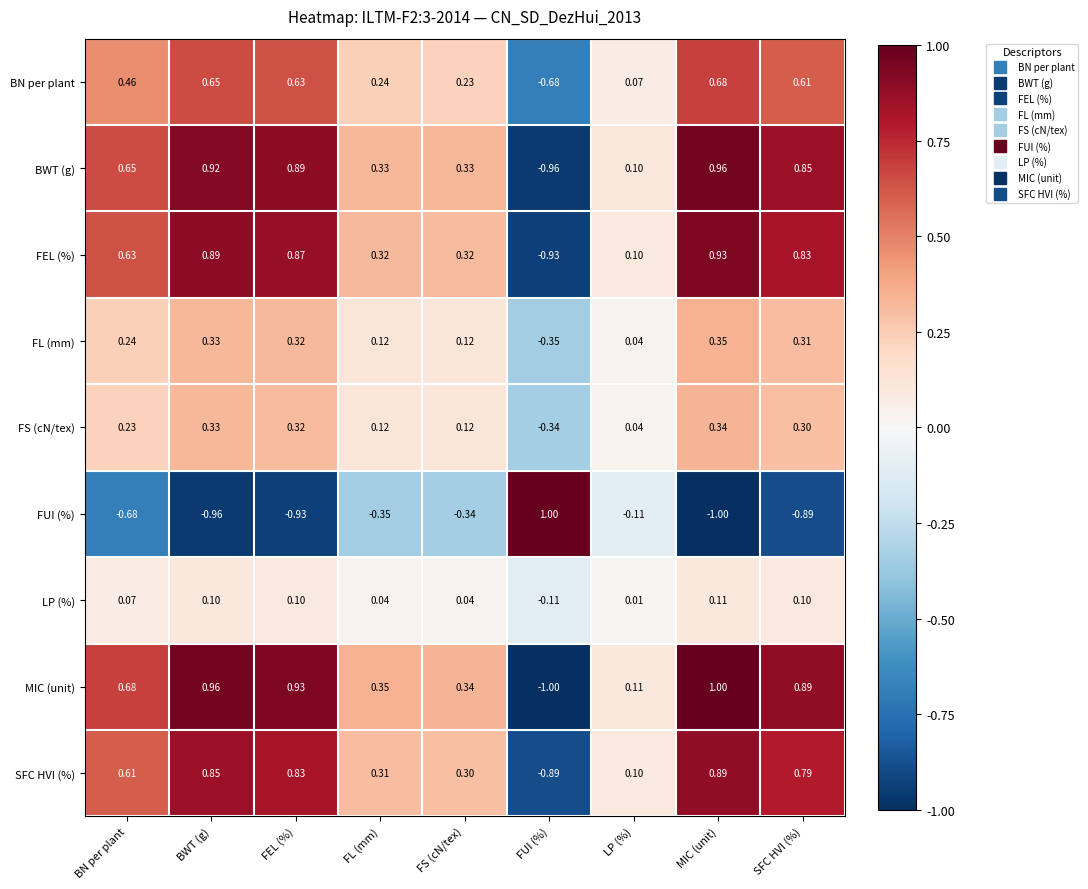

At which label does FS (cN/tex) first exceed 0?

BN per plant